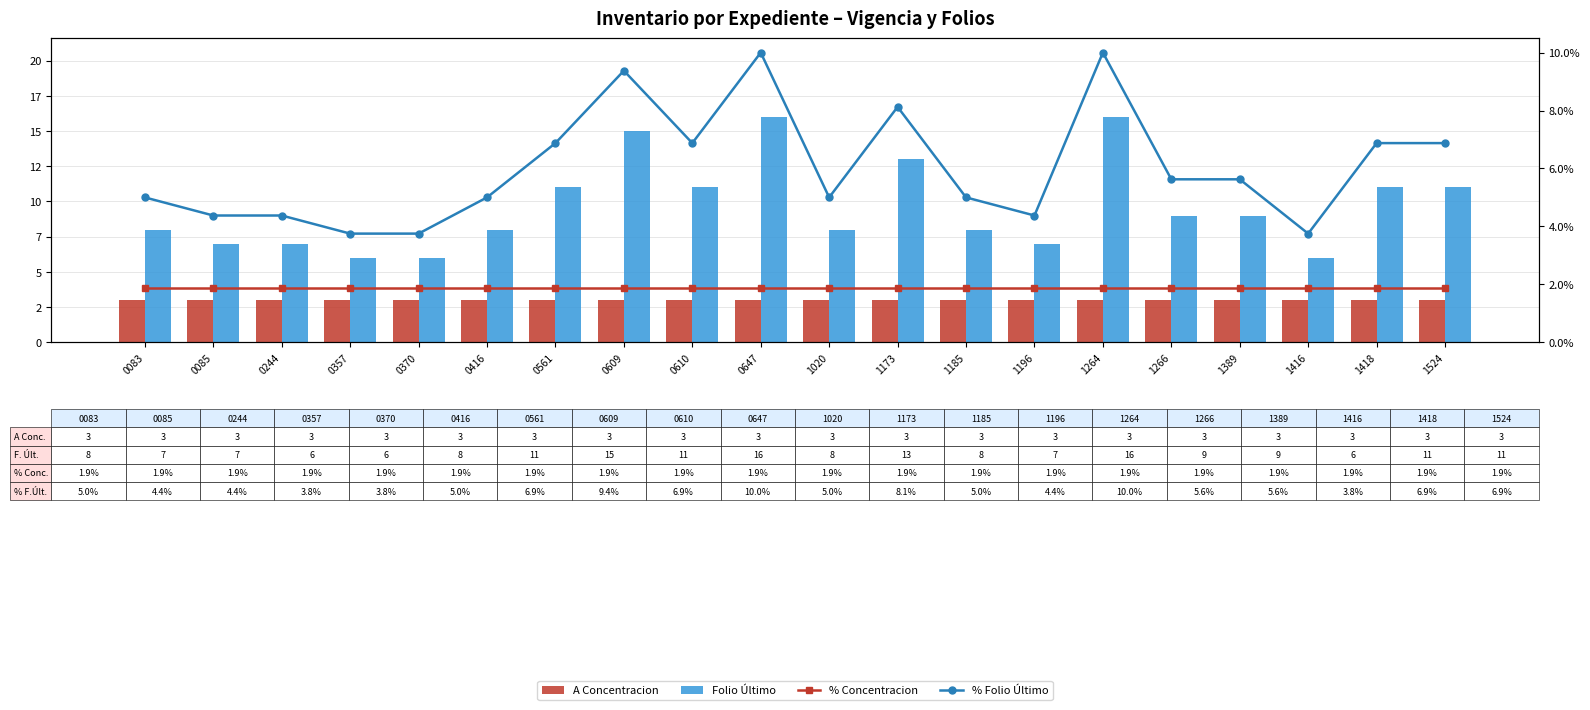

Reading right to left, list all the values displayed in this chart.

A Concentracion: 1524=3.0	1418=3.0	1416=3.0	1389=3.0	1266=3.0	1264=3.0	1196=3.0	1185=3.0	1173=3.0	1020=3.0	0647=3.0	0610=3.0	0609=3.0	0561=3.0	0416=3.0	0370=3.0	0357=3.0	0244=3.0	0085=3.0	0083=3.0
Folio Último: 1524=11.0	1418=11.0	1416=6.0	1389=9.0	1266=9.0	1264=16.0	1196=7.0	1185=8.0	1173=13.0	1020=8.0	0647=16.0	0610=11.0	0609=15.0	0561=11.0	0416=8.0	0370=6.0	0357=6.0	0244=7.0	0085=7.0	0083=8.0
% Concentracion: 1524=1.9	1418=1.9	1416=1.9	1389=1.9	1266=1.9	1264=1.9	1196=1.9	1185=1.9	1173=1.9	1020=1.9	0647=1.9	0610=1.9	0609=1.9	0561=1.9	0416=1.9	0370=1.9	0357=1.9	0244=1.9	0085=1.9	0083=1.9
% Folio Último: 1524=6.9	1418=6.9	1416=3.8	1389=5.6	1266=5.6	1264=10.0	1196=4.4	1185=5.0	1173=8.1	1020=5.0	0647=10.0	0610=6.9	0609=9.4	0561=6.9	0416=5.0	0370=3.8	0357=3.8	0244=4.4	0085=4.4	0083=5.0